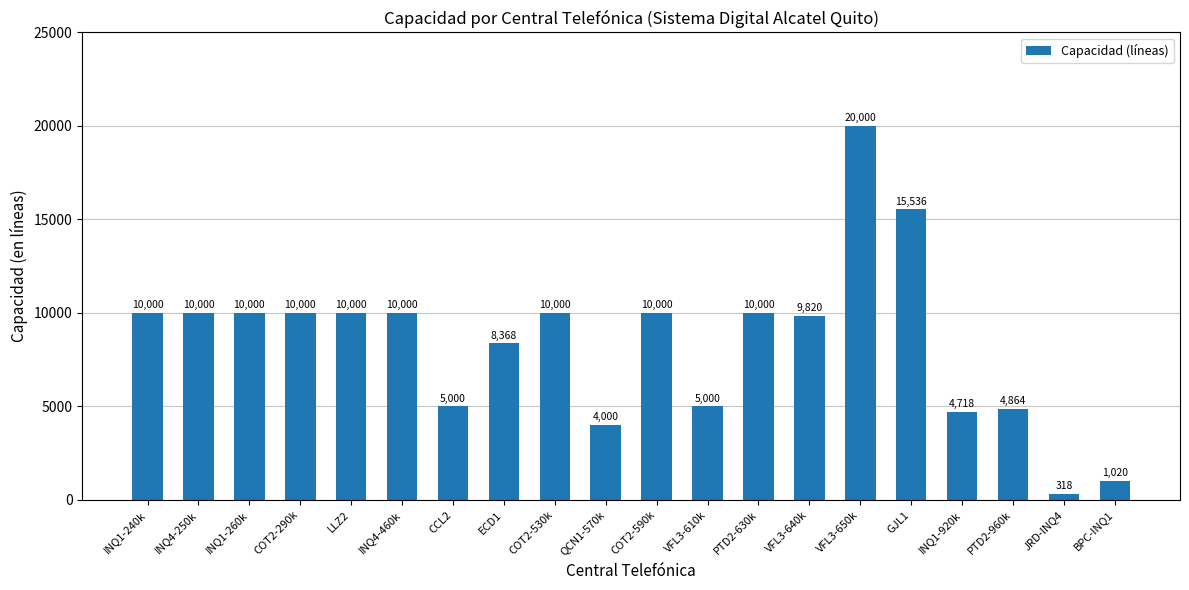

Reading right to left, list all the values displayed in this chart.

BPC-INQ1=1020	JRD-INQ4=318	PTD2-960k=4864	INQ1-920k=4718	GJL1=15536	VFL3-650k=20000	VFL3-640k=9820	PTD2-630k=10000	VFL3-610k=5000	COT2-590k=10000	QCN1-570k=4000	COT2-530k=10000	ECD1=8368	CCL2=5000	INQ4-460k=10000	LLZ2=10000	COT2-290k=10000	INQ1-260k=10000	INQ4-250k=10000	INQ1-240k=10000